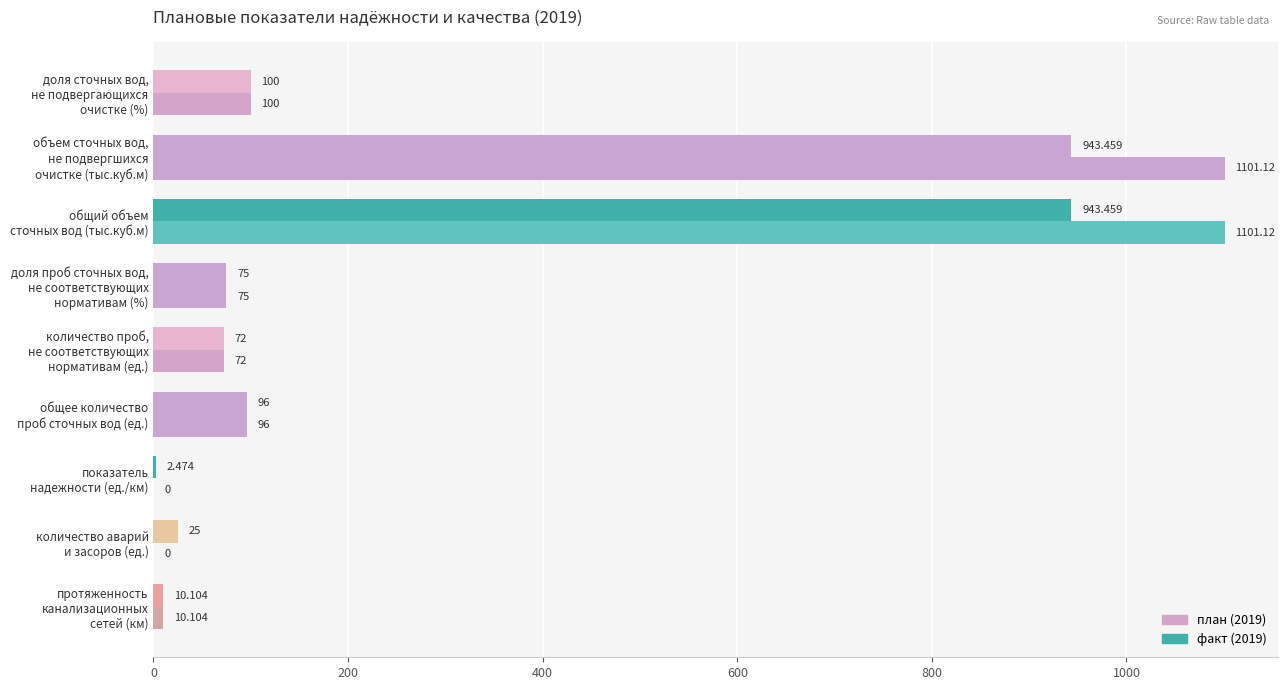

Count the number of data series in this chart.

2